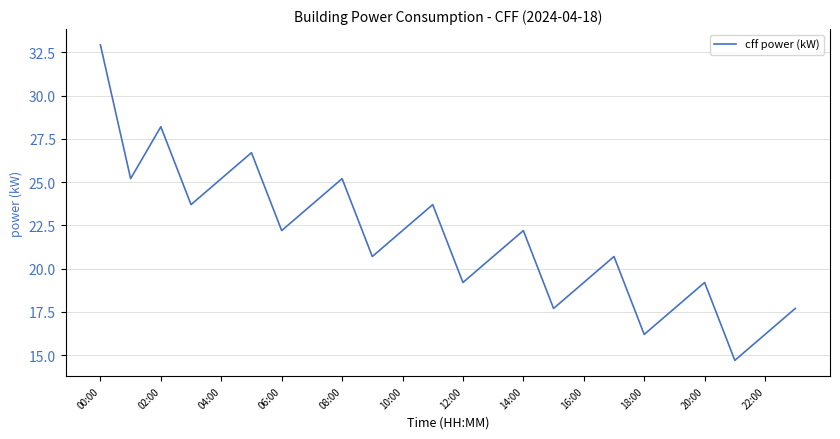

What is the maximum value shown in the chart?

32.9